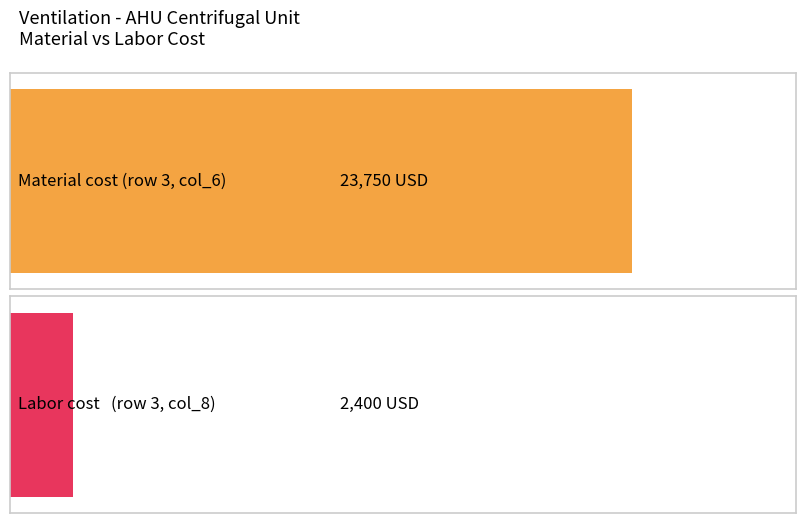

What are all the series names shown in the legend?

Material (col_6), Labor (col_8)